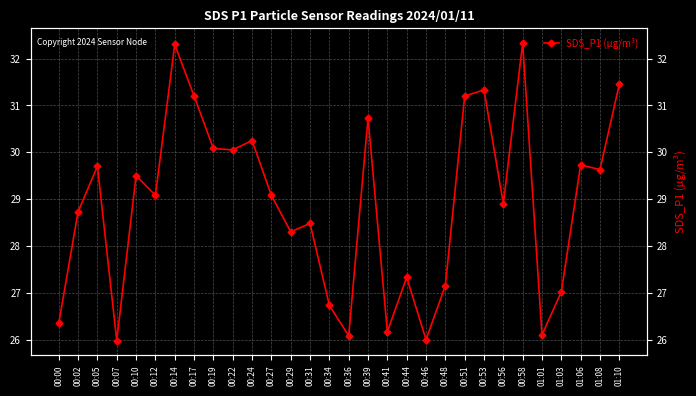

What is the change in value from 00:34 to 01:06?

+3.0